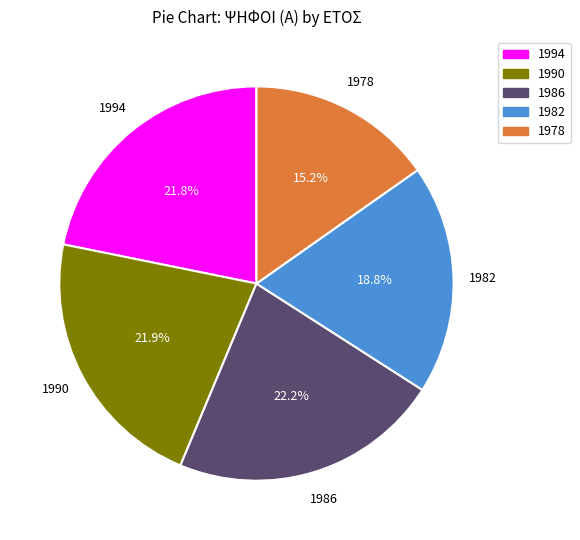

The 1978 slice represents 29% of the pie. True or false?

False